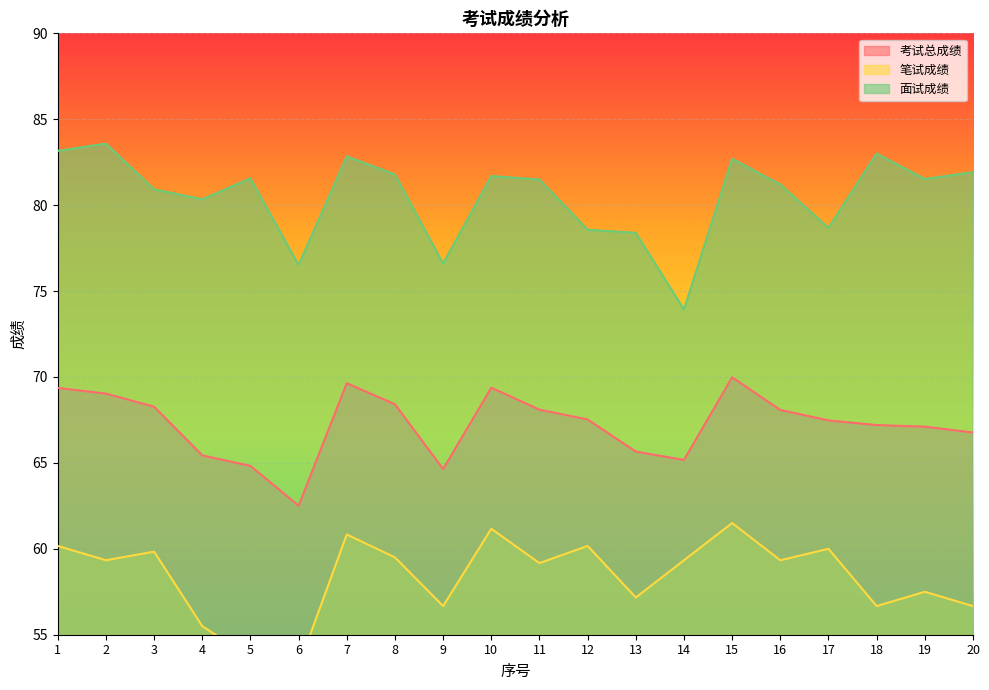

Which series has the largest total across all categories?

面试成绩